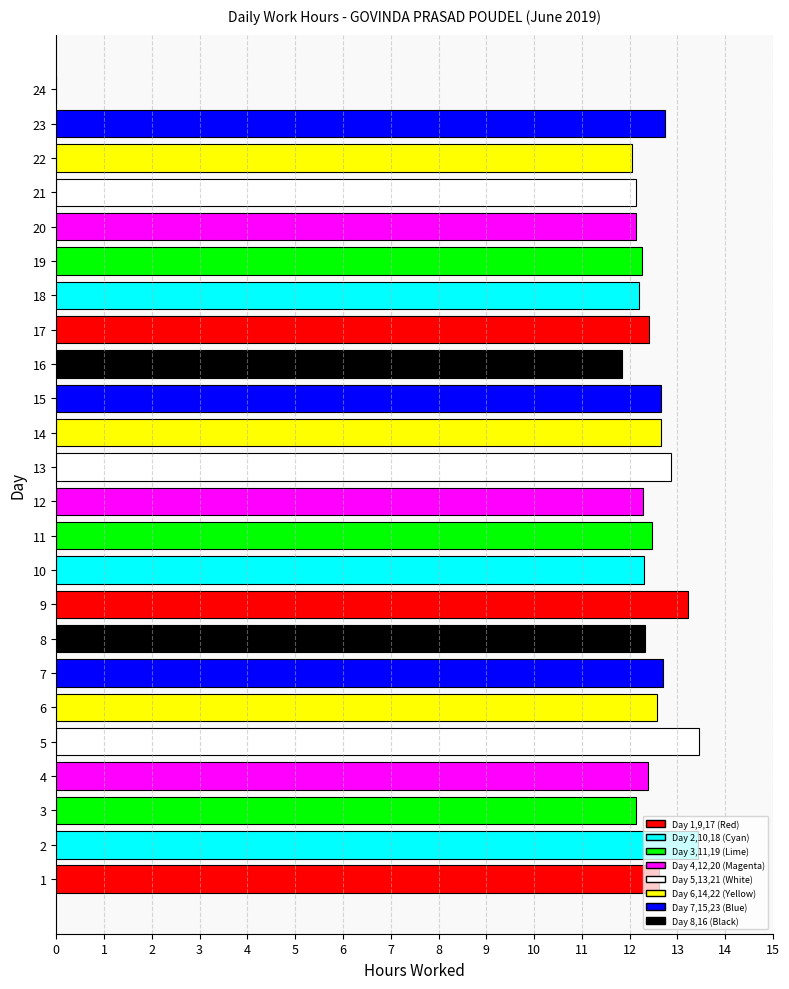

The chart shows a value of 12.1 at 3. True or false?

True